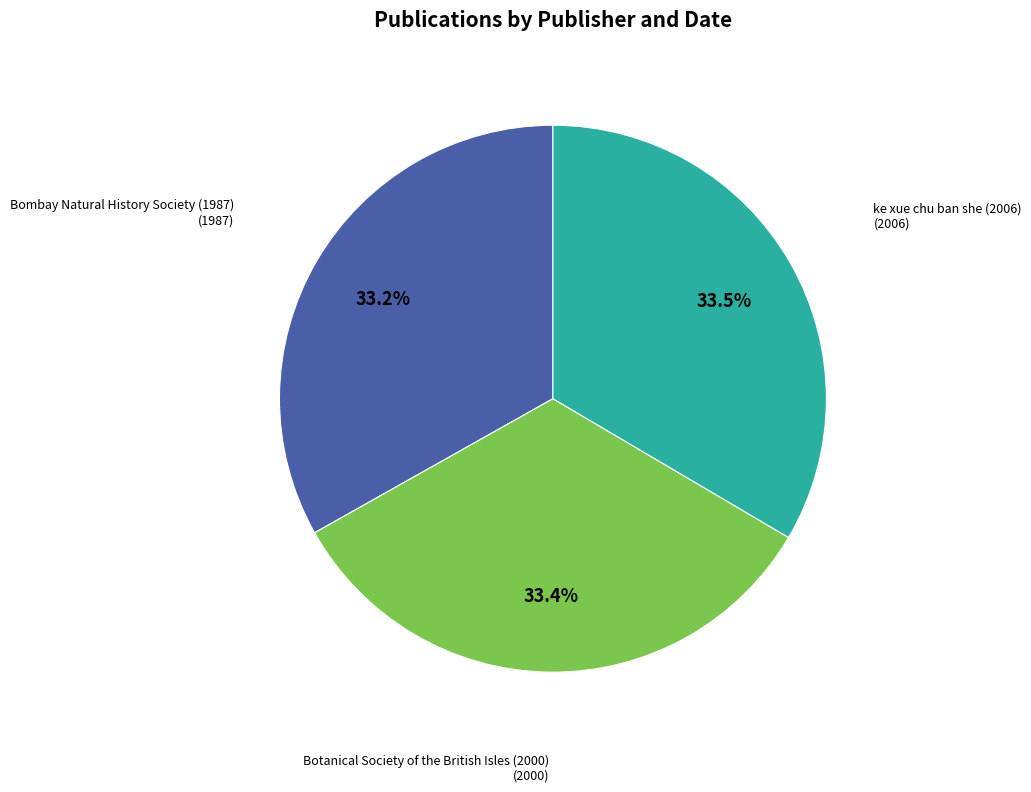

Is there any slice that represents more than half of the pie?

No